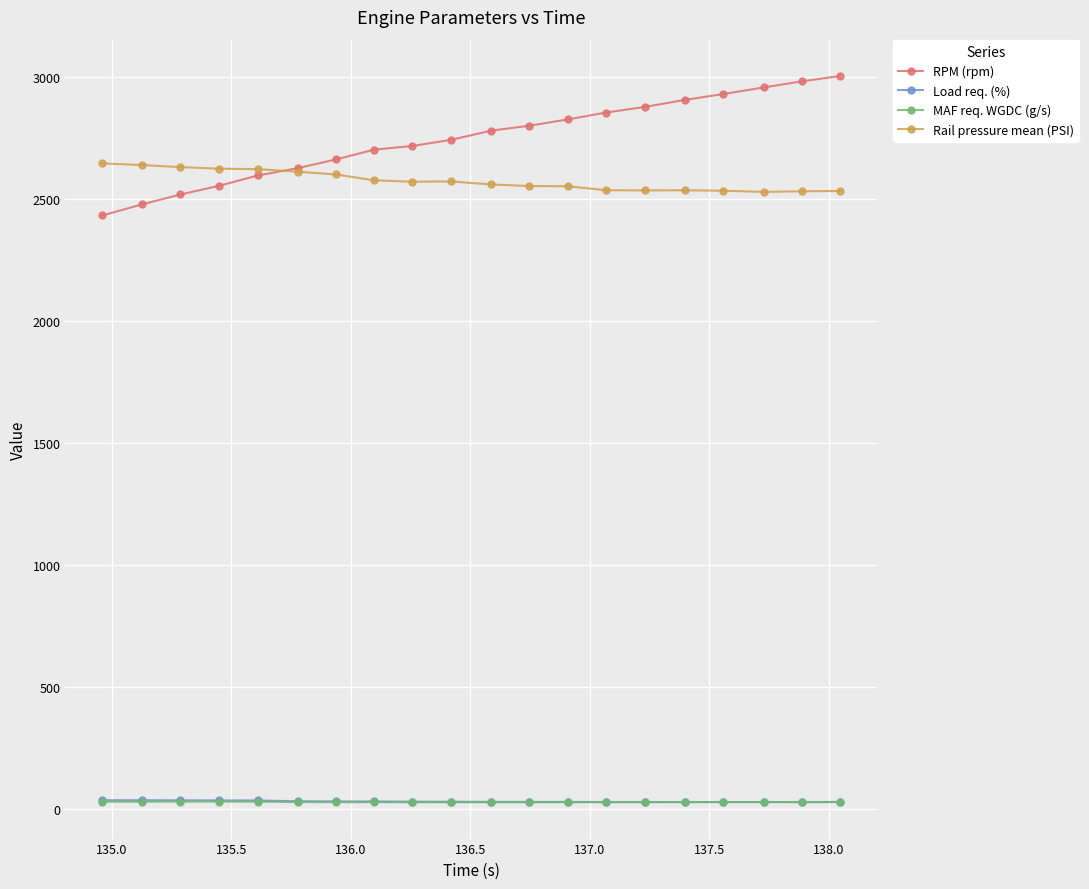

What is the value of the Rail pressure mean (PSI) point at the 5th from the left?

2624.0